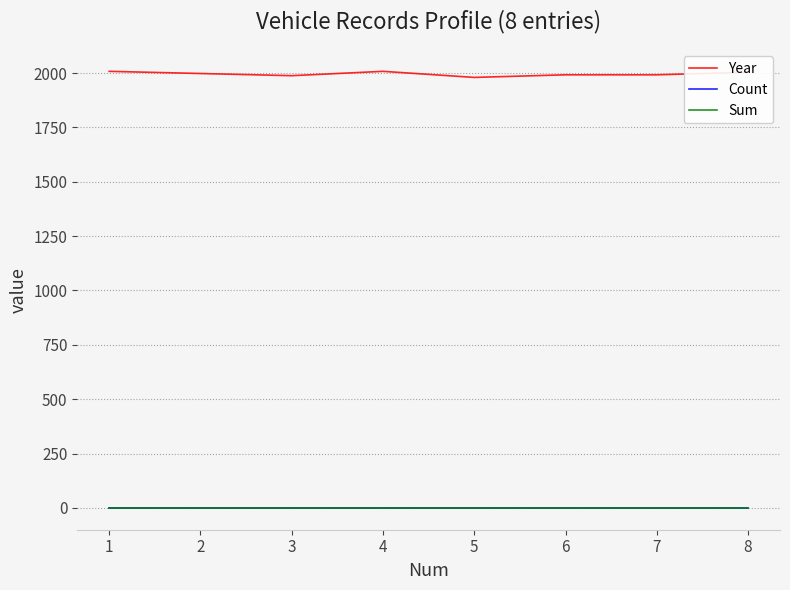

True or false: Count and Sum cross at least once.

False